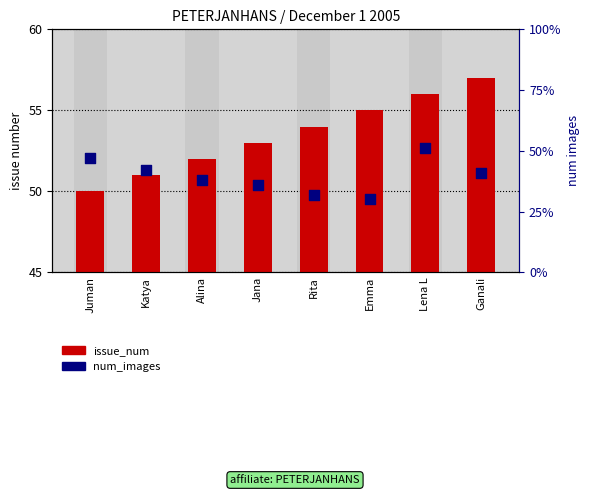

What are all the series names shown in the legend?

issue_num, num_images